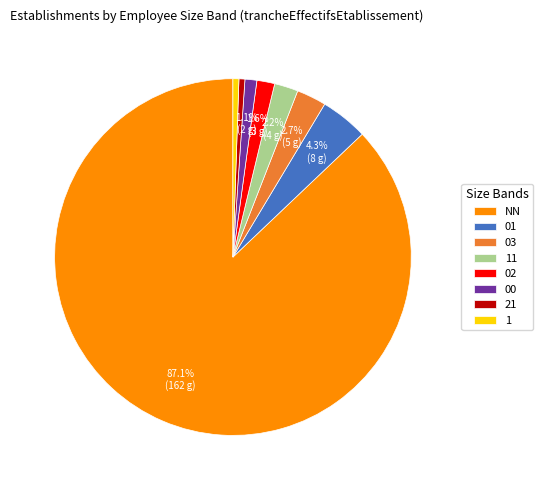

Approximately how many times larger is the value at 03 compared to 02?

1.7